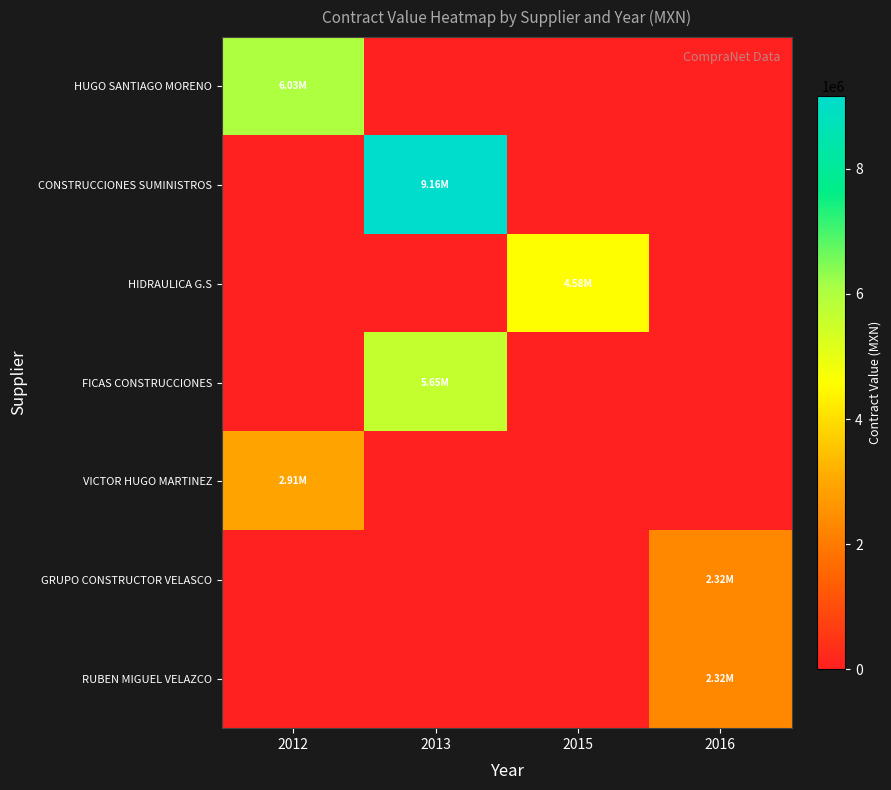

Which has a higher value, 2013 or 2012?

2012